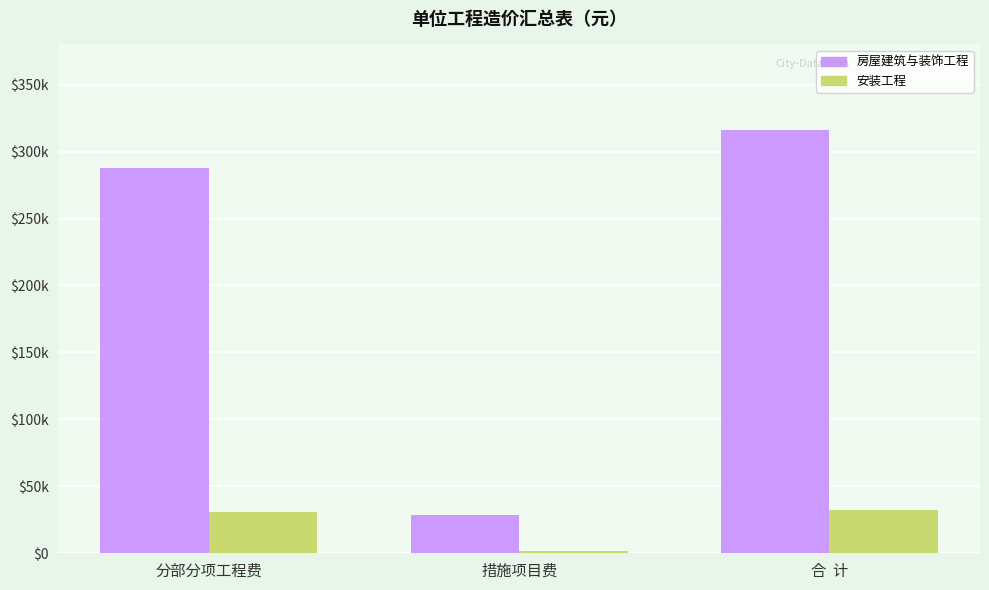

What is the label of the 1st bar from the left?

分部分项工程费